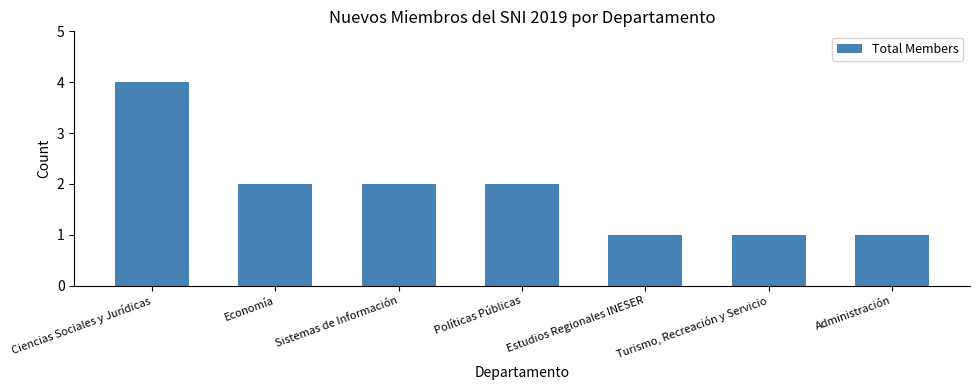

Reading right to left, what are all the values shown in this chart?

1	1	1	2	2	2	4